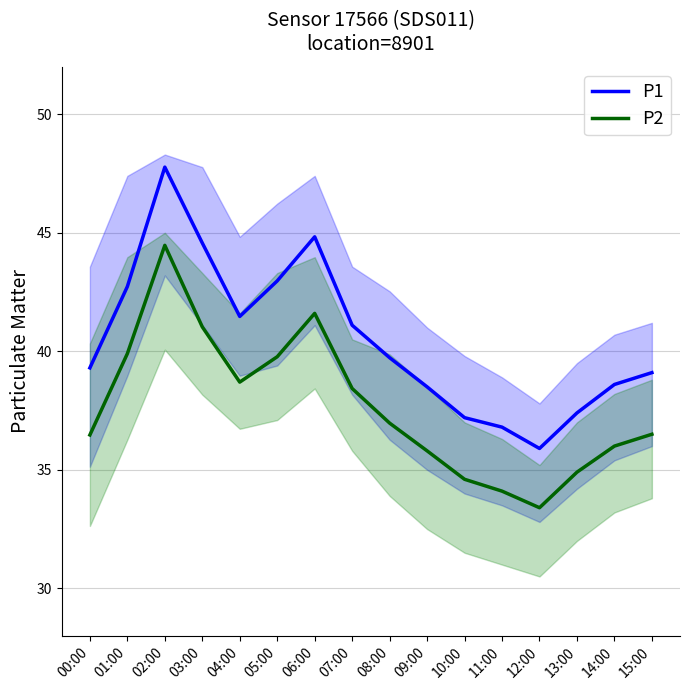

At which category does the chart reach its peak across all series?

02:00